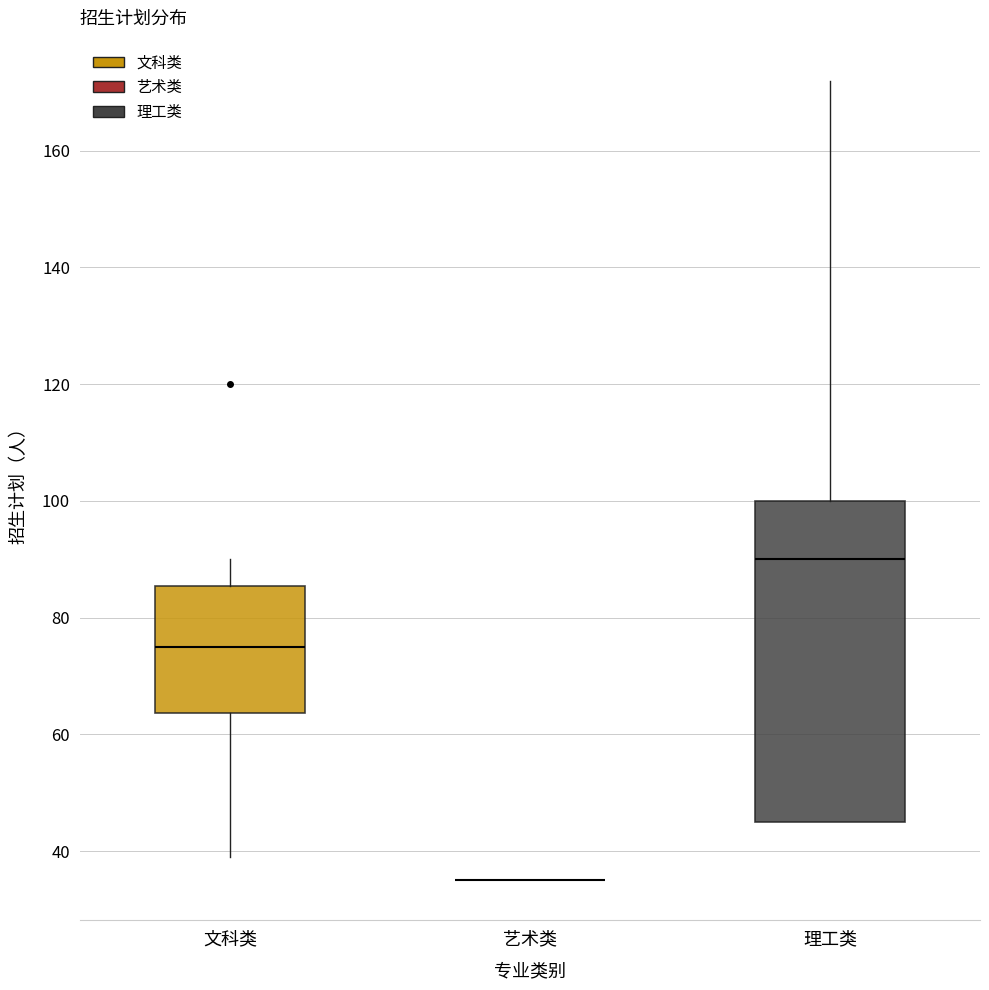

Reading left to right, read every box against the y-axis: the position of its median line, the range the box covers, and the ends of its whiskers. The values are not printed on the chart, so give them approximately, as read against the axis.

文科类: median 76, box 64 to 86, whiskers 40 to 90
艺术类: box collapsed to a line at 36, whiskers 36 to 36
理工类: median 90, box 46 to 100, whiskers 46 to 172